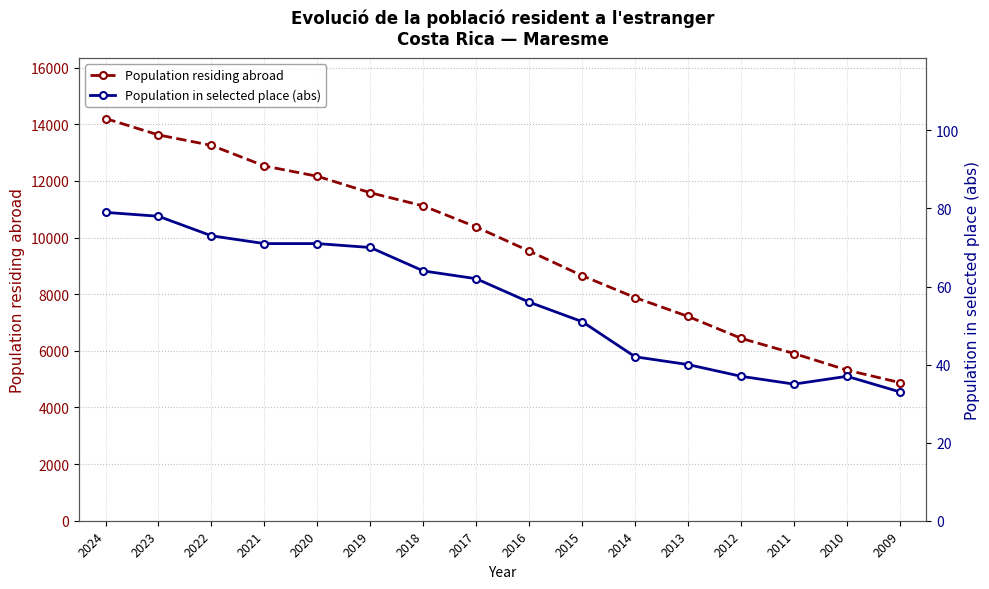

How many interior local peaks does the Population in selected place (abs) series have?

1